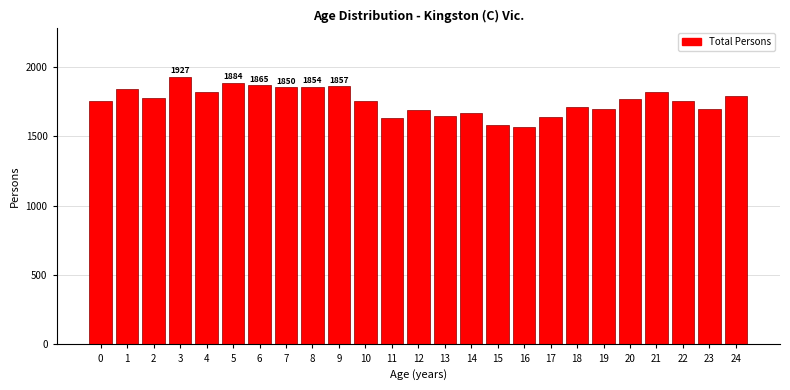

Is it true that the value at 2 is 1101?

False